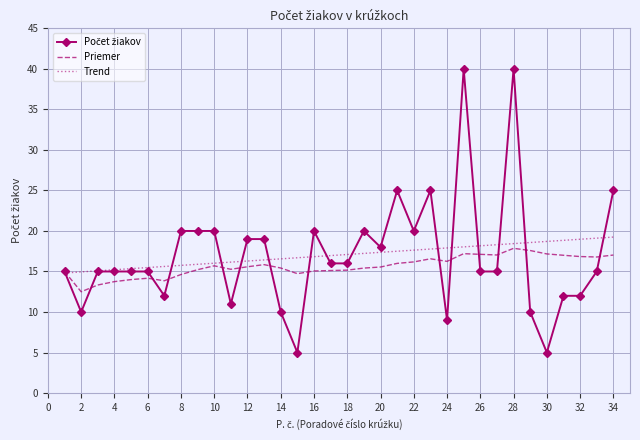

What is the minimum value shown in the chart?

5.0